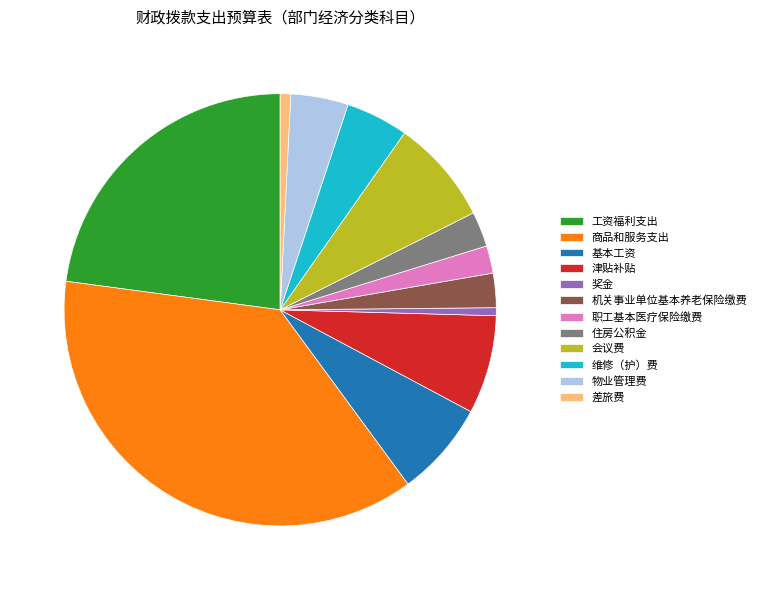

Combined, do 职工基本医疗保险缴费 and 维修（护）费 account for over 50%?

No